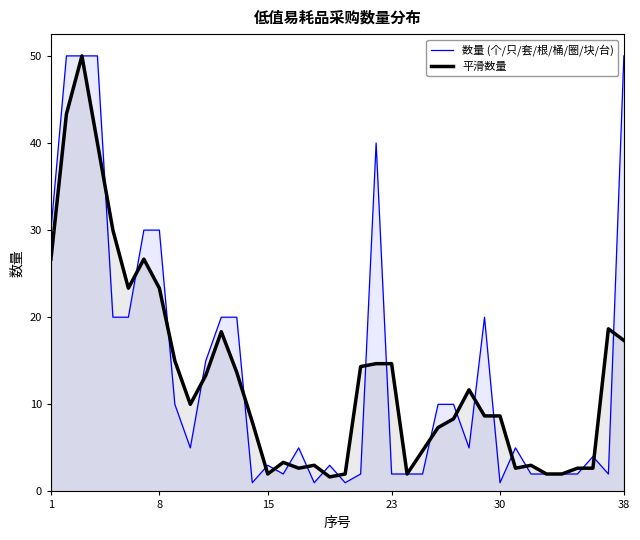

Which series has the largest range (max minus min)?

数量 (个/只/套/根/桶/圈/块/台)